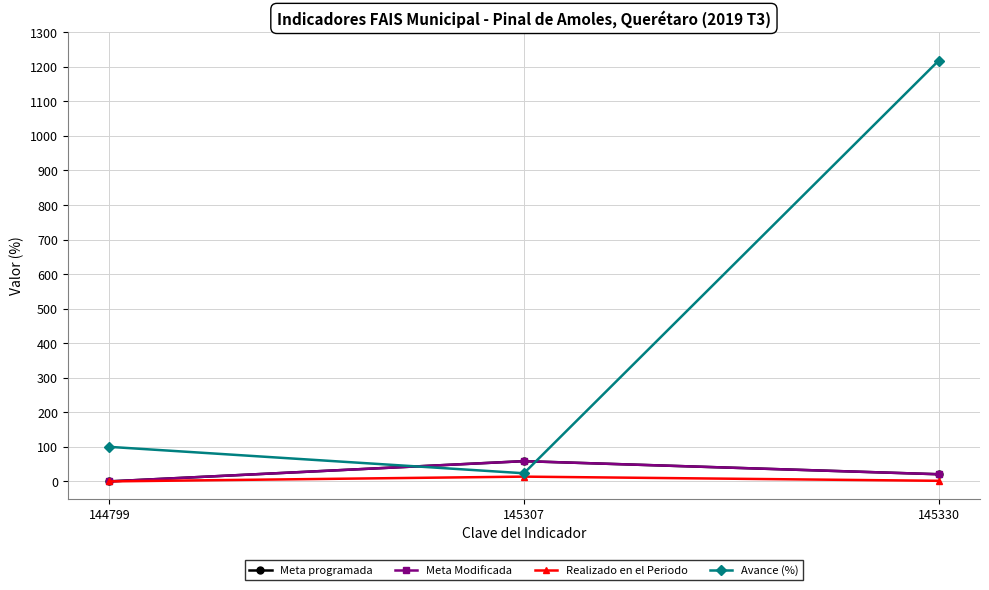

Where does the Avance (%) series first go above 100?

145330